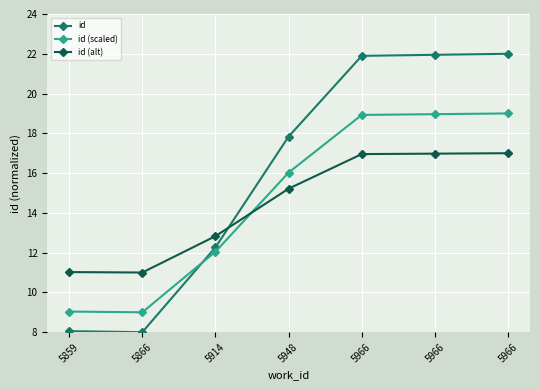

Is it true that id (scaled) equals 14.3 at 5859?

False